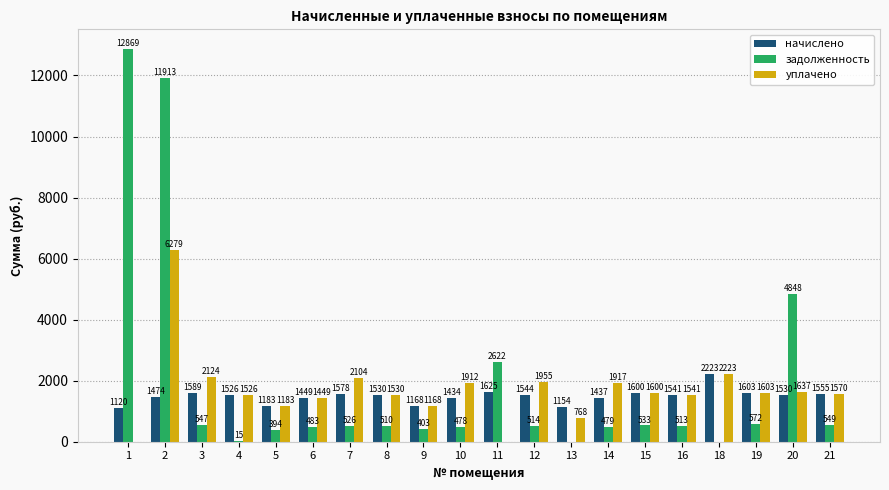

Which label corresponds to the largest value in the chart?

1